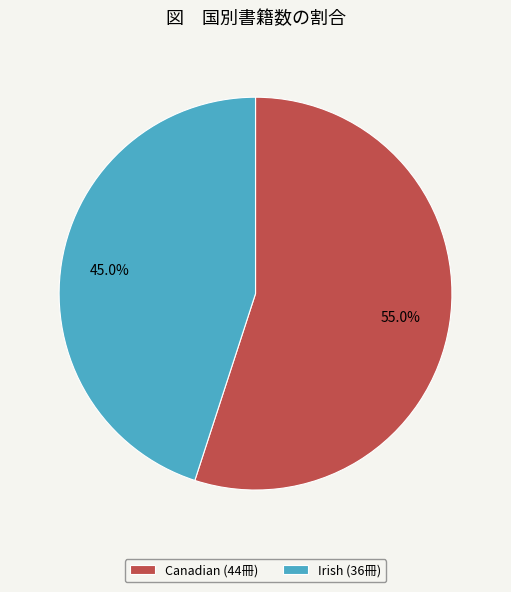

Which has a higher value, Canadian or Irish?

Canadian